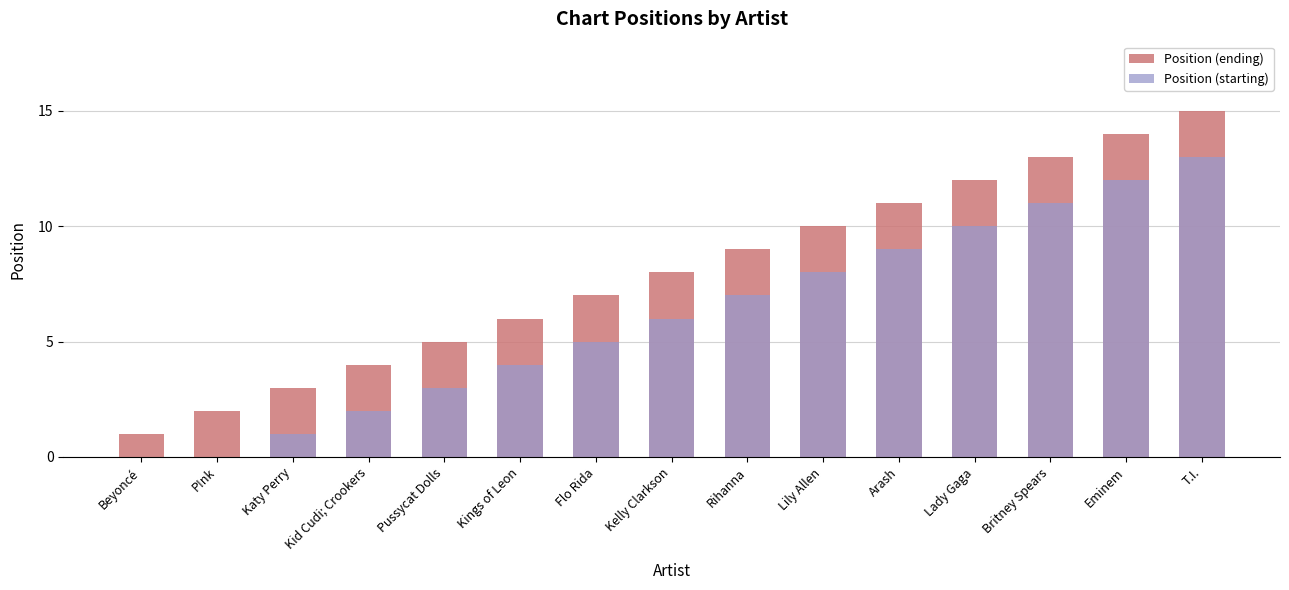

What is the value of the Position (ending) bar at the 7th from the left?

7